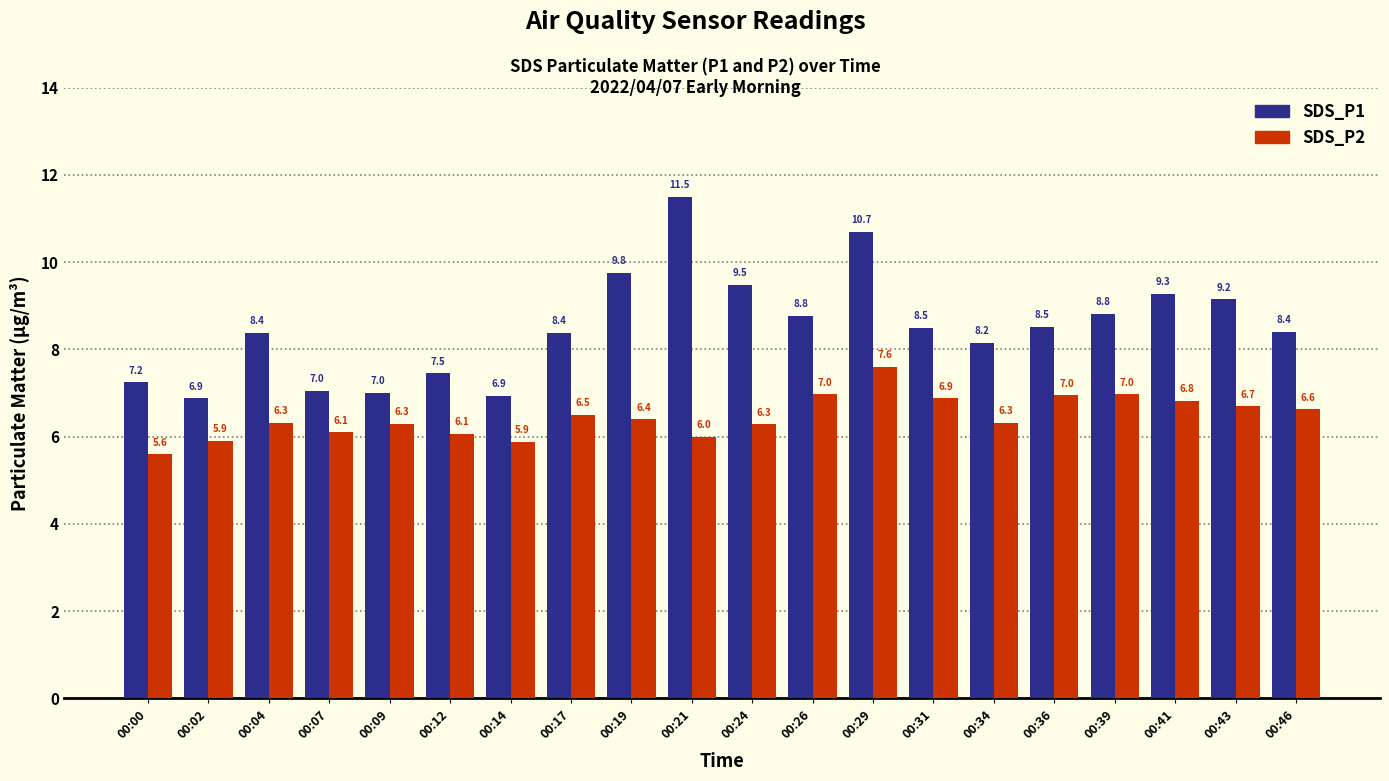

What are all the series names shown in the legend?

SDS_P1, SDS_P2